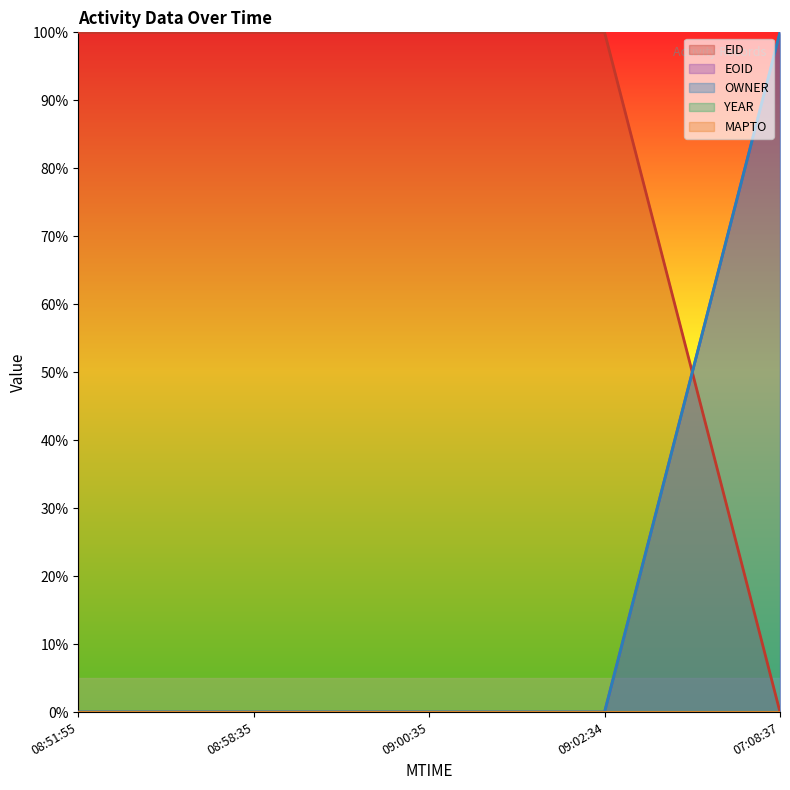

What position from the left is 09:02:34?

4